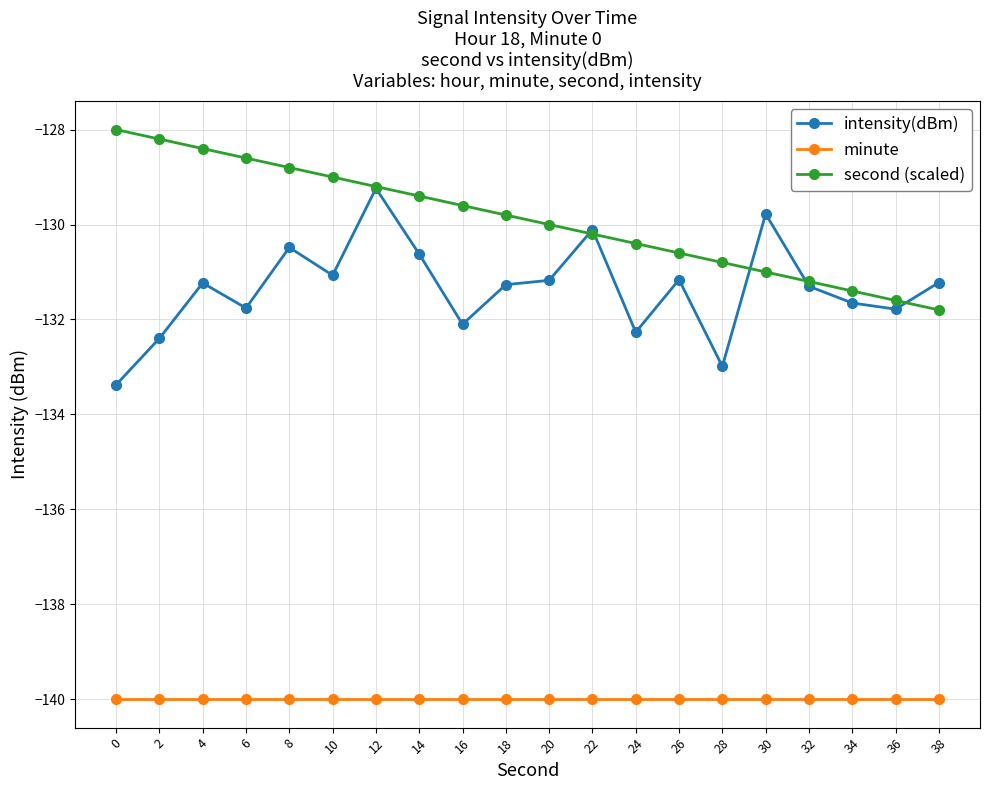

List the labels in order of second (scaled) value, largest first.

0, 2, 4, 6, 8, 10, 12, 14, 16, 18, 20, 22, 24, 26, 28, 30, 32, 34, 36, 38